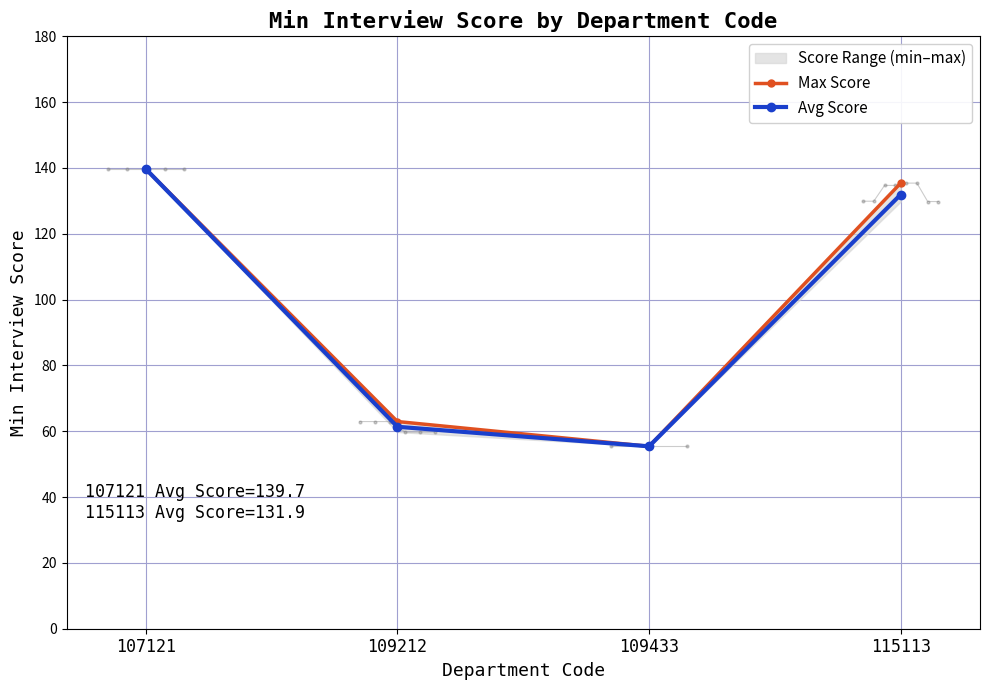

True or false: Max Score and Avg Score intersect in this chart.

False